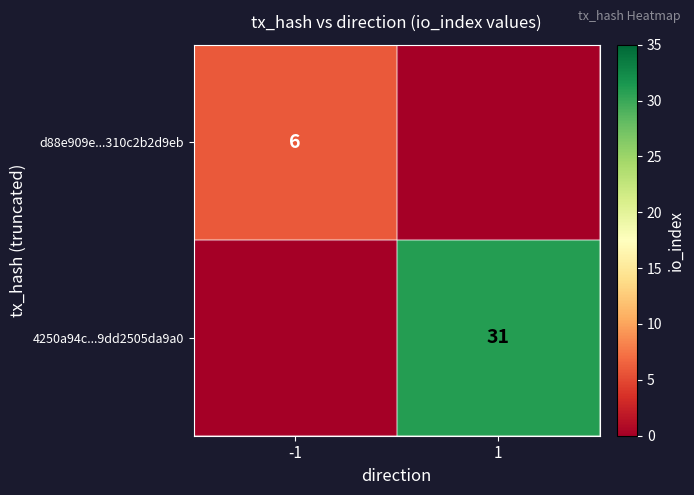

True or false: 4250a94c...9dd2505da9a0 has a value of 31 at 1.

True